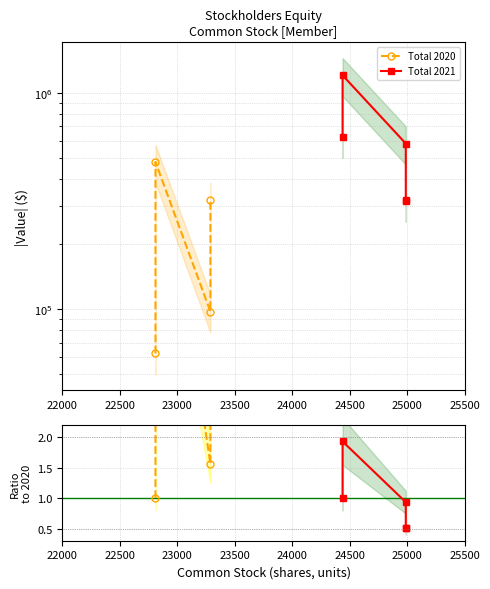

Reading left to right, transcribe all the data shown in this chart.

1.0	7.7	1.6	5.1